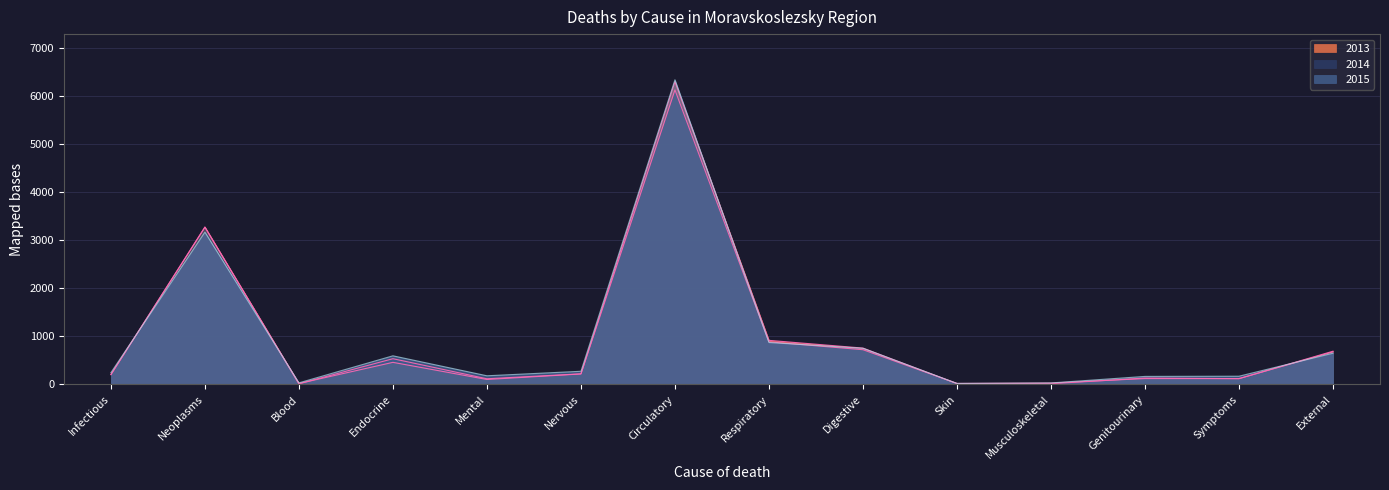

What is the approximate value of 2014 at Endocrine?

536